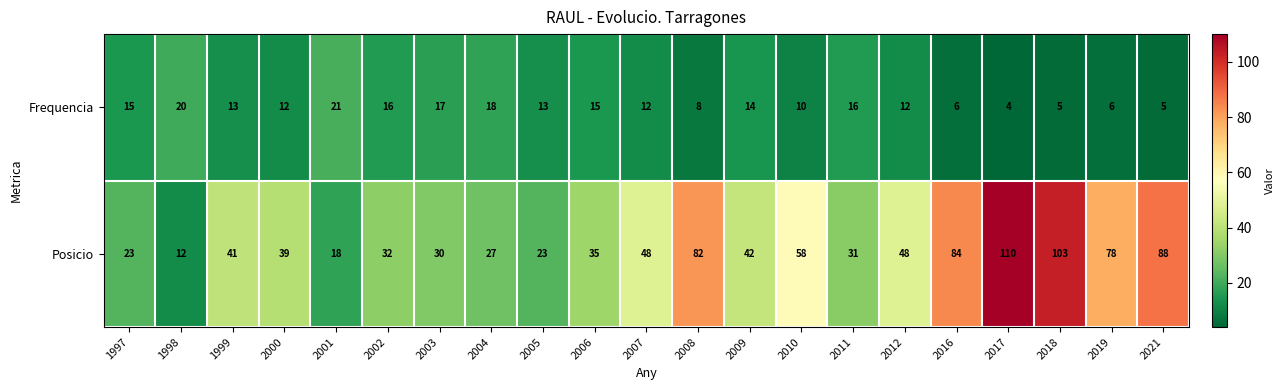

Between 2016 and 2017, which series saw the biggest shift?

Posicio